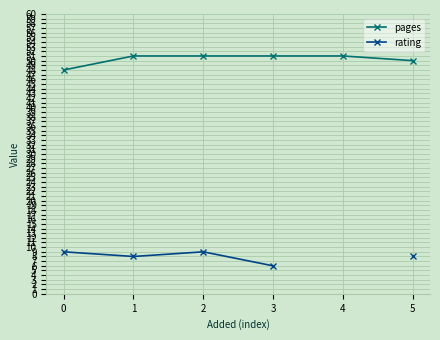

True or false: rating has a value of 9.0 at 0.

True